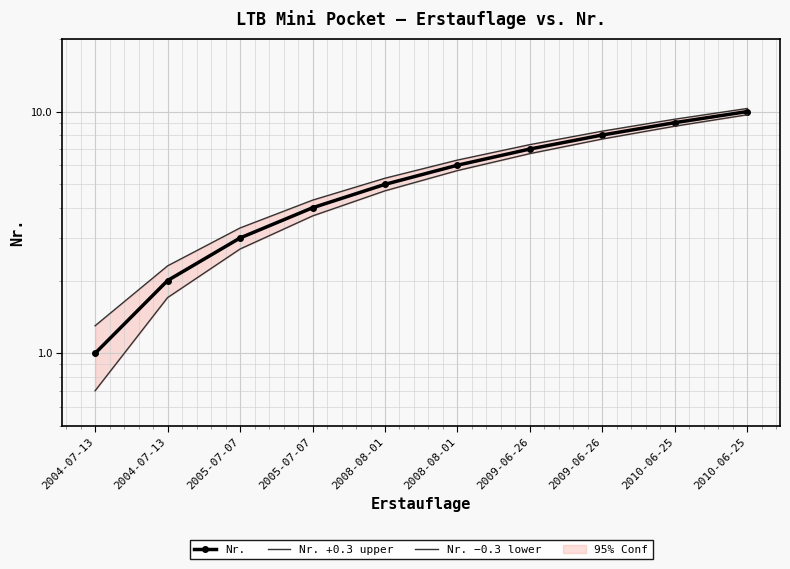

Which has a higher value, 2004-07-13 or 2008-08-01?

2008-08-01